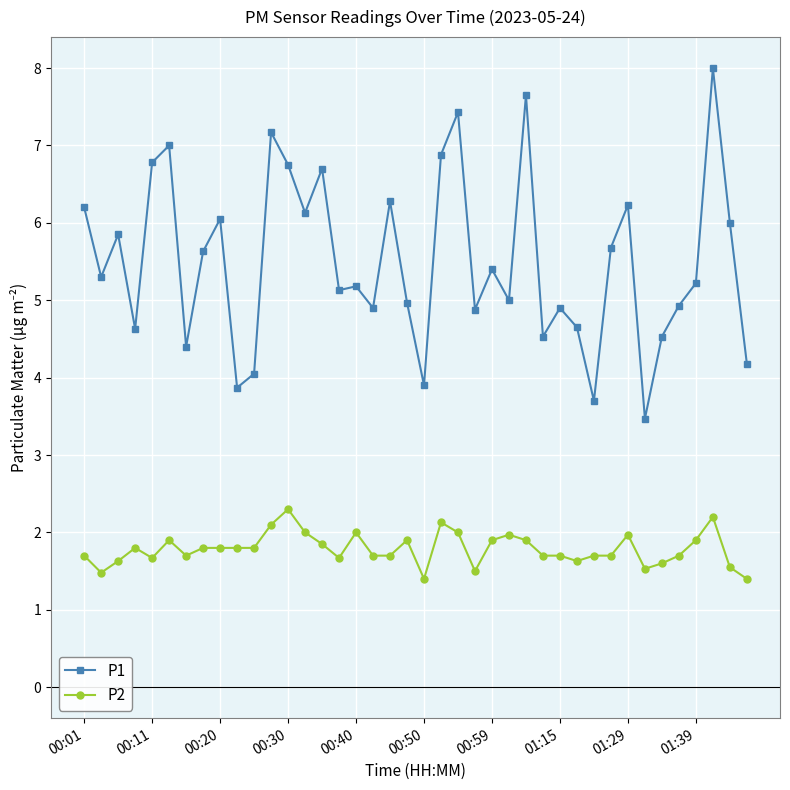

Which series has the largest range (max minus min)?

P1